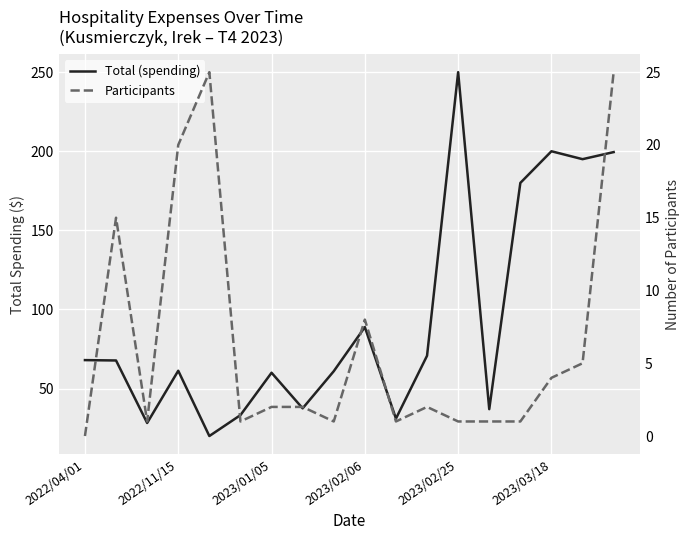

True or false: Participants and Total (spending) intersect in this chart.

True